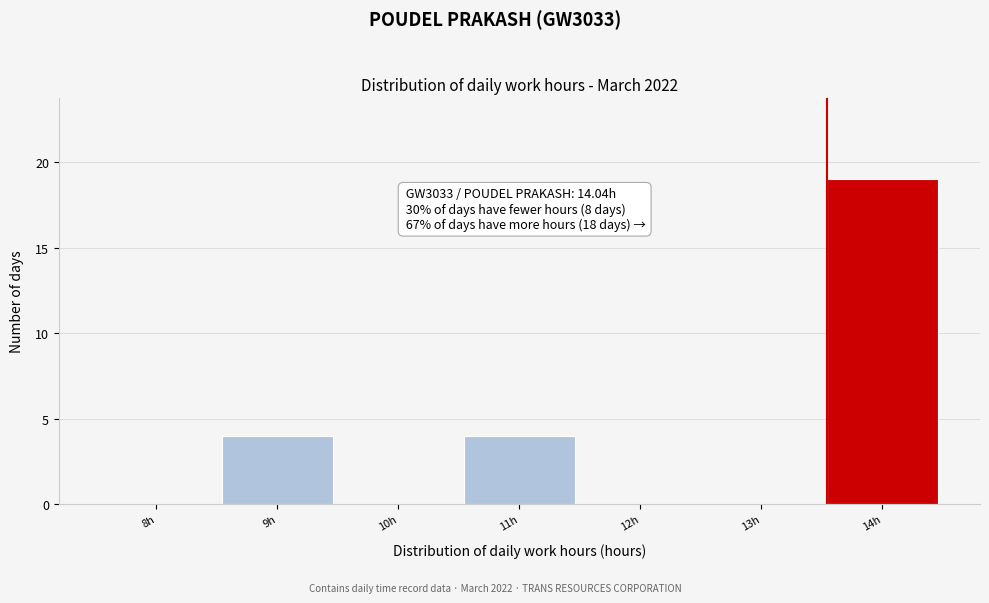

Reading left to right, transcribe all the data shown in this chart.

8h=0	9h=4	10h=0	11h=4	12h=0	13h=0	14h=19